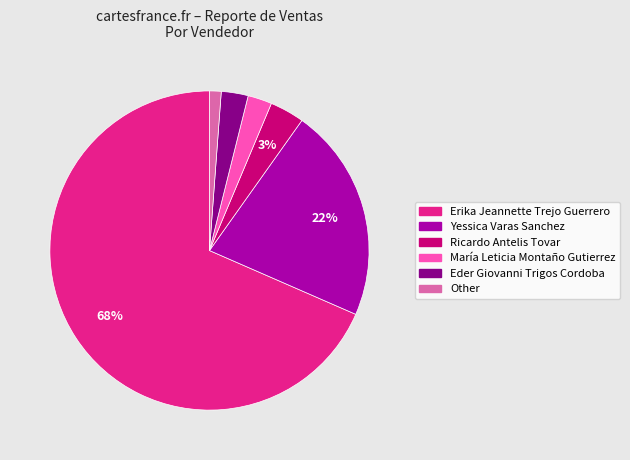

To the nearest percent, what is the average slice percentage?

17%